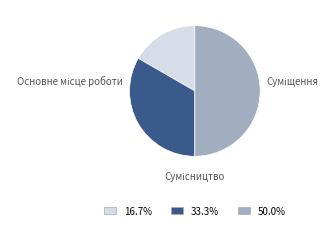

To the nearest percent, what is the combined percentage of Суміщення and Сумісництво?

83%